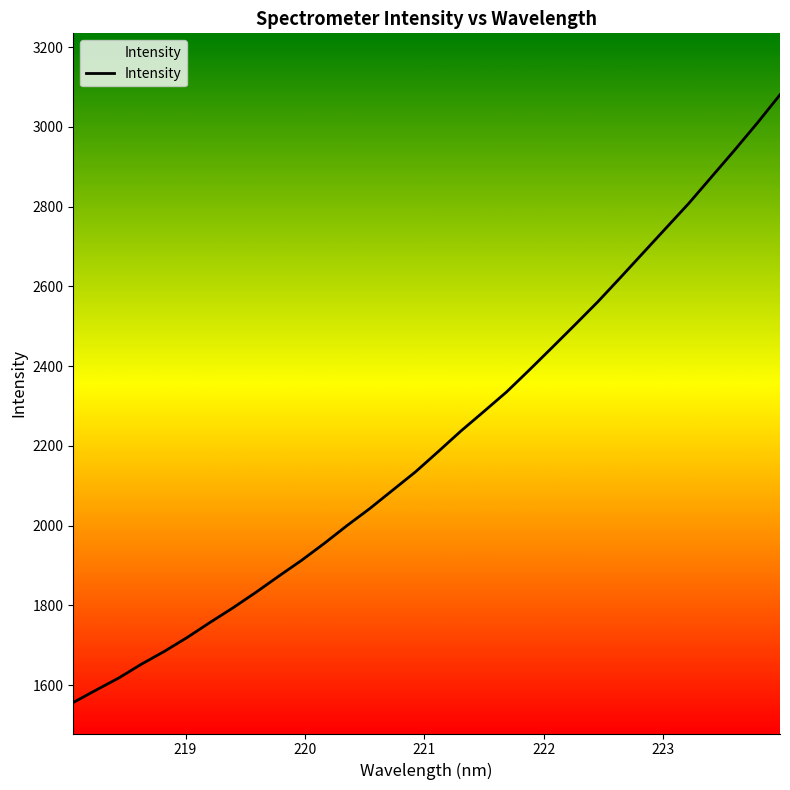

What is the difference between the maximum and minimum values?

1524.2